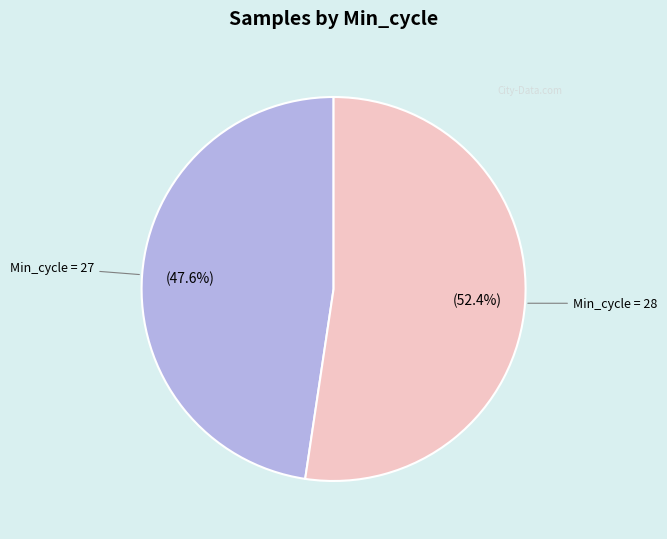

Is there any slice that represents more than half of the pie?

Yes